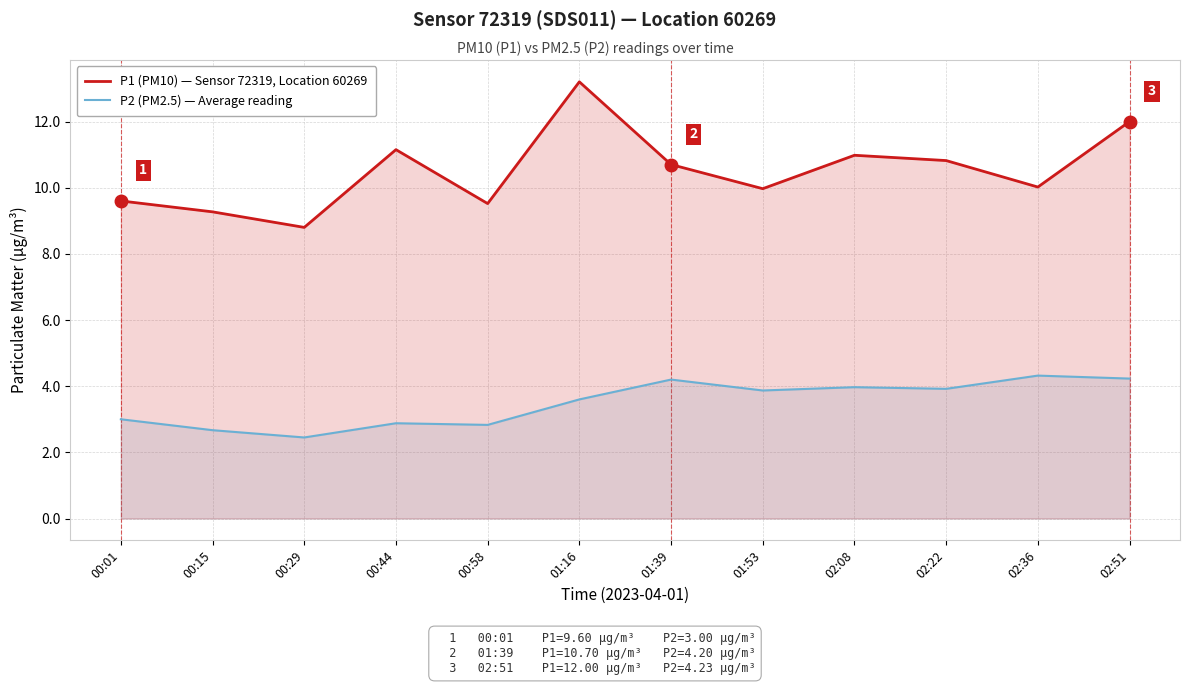

Rank the series by their average value, from highest to lowest.

P1 (PM10) — Sensor 72319, Location 60269, P2 (PM2.5) — Average reading